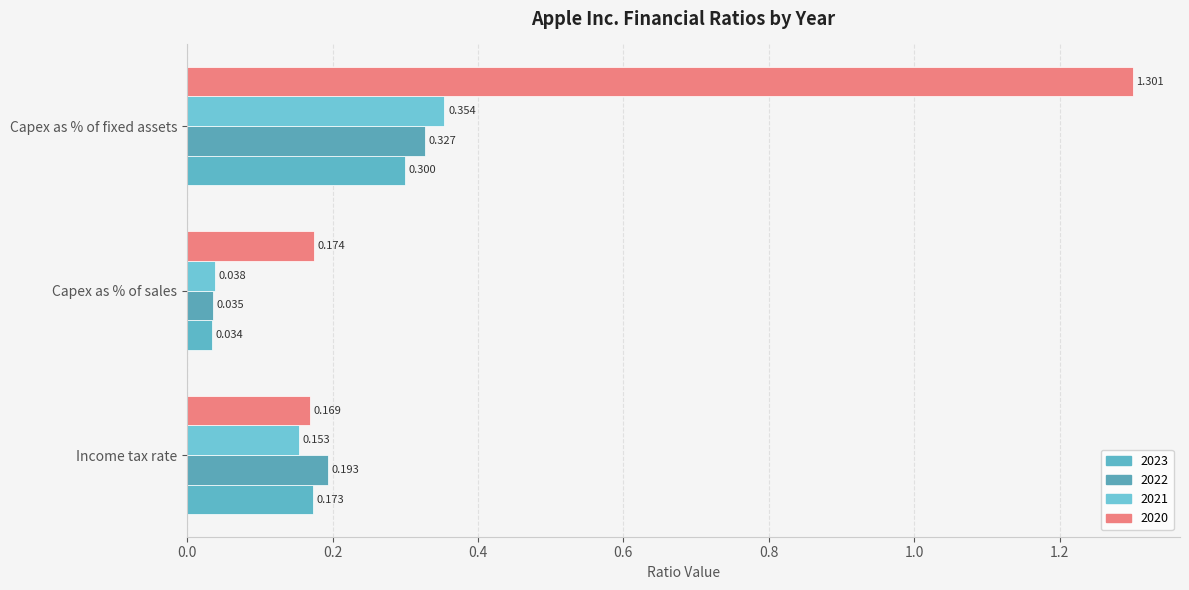

Between Capex as % of sales and Income tax rate, which is larger?

Income tax rate